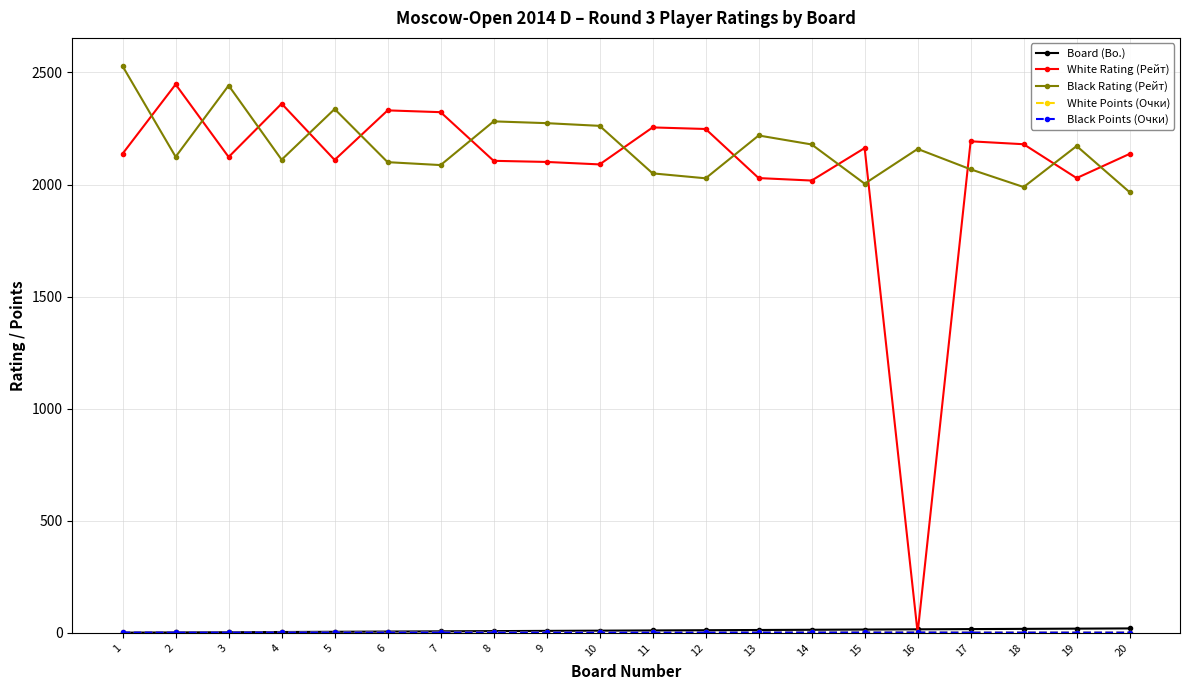

Is this an area chart (filled region under the line)?

No